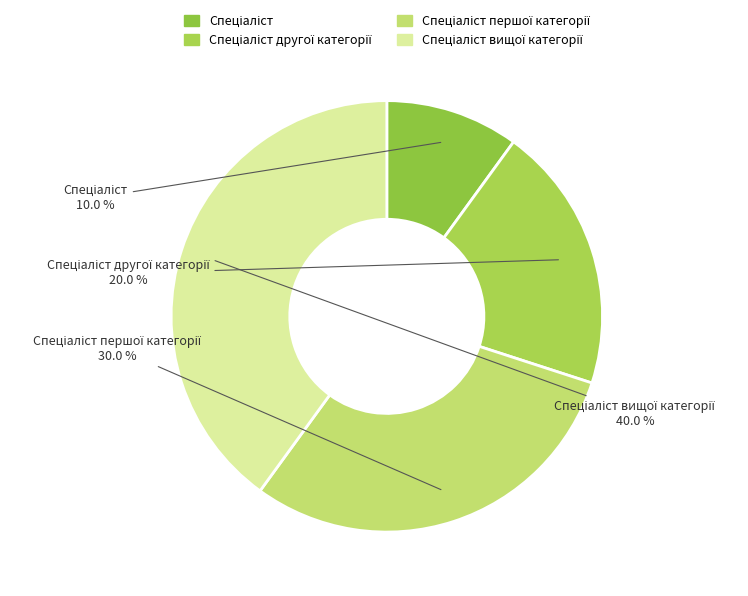

Is there a majority slice in this chart?

No